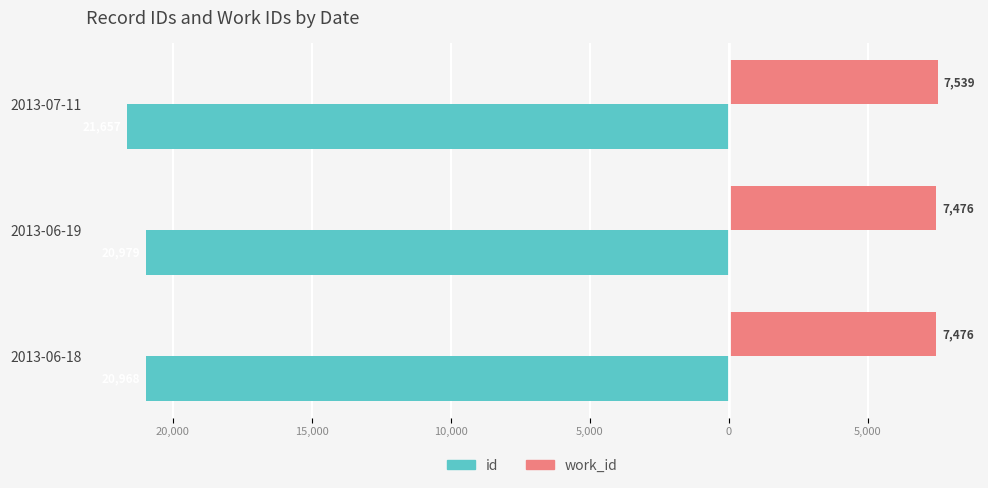

What are all the series names shown in the legend?

id, work_id